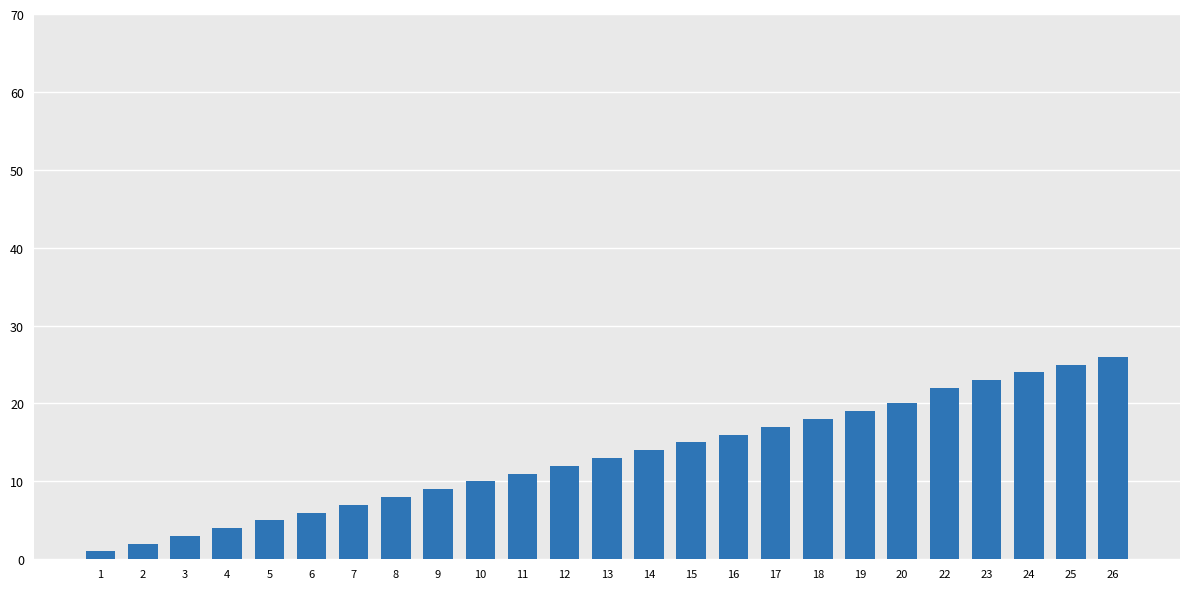

What is the change in value from 2 to 24?

+22